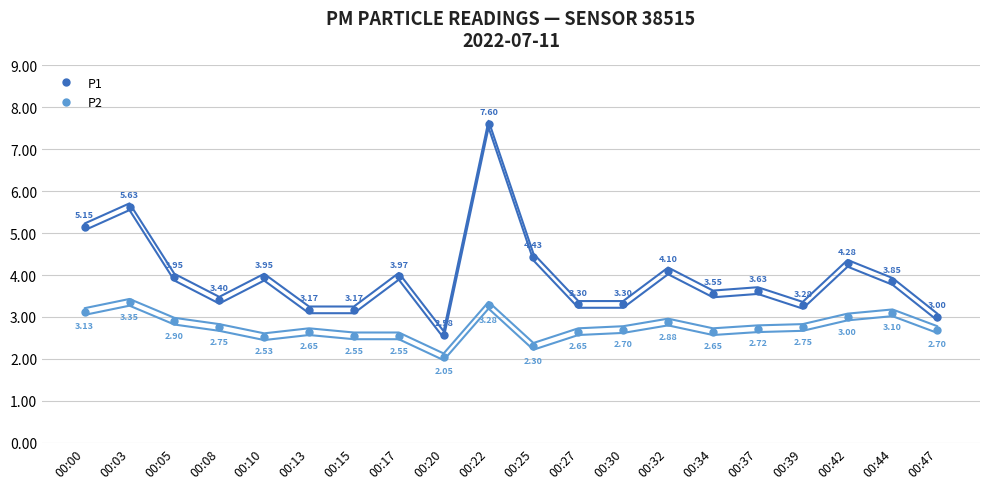

The P1 series shows 4.0 at 00:05. True or false?

True